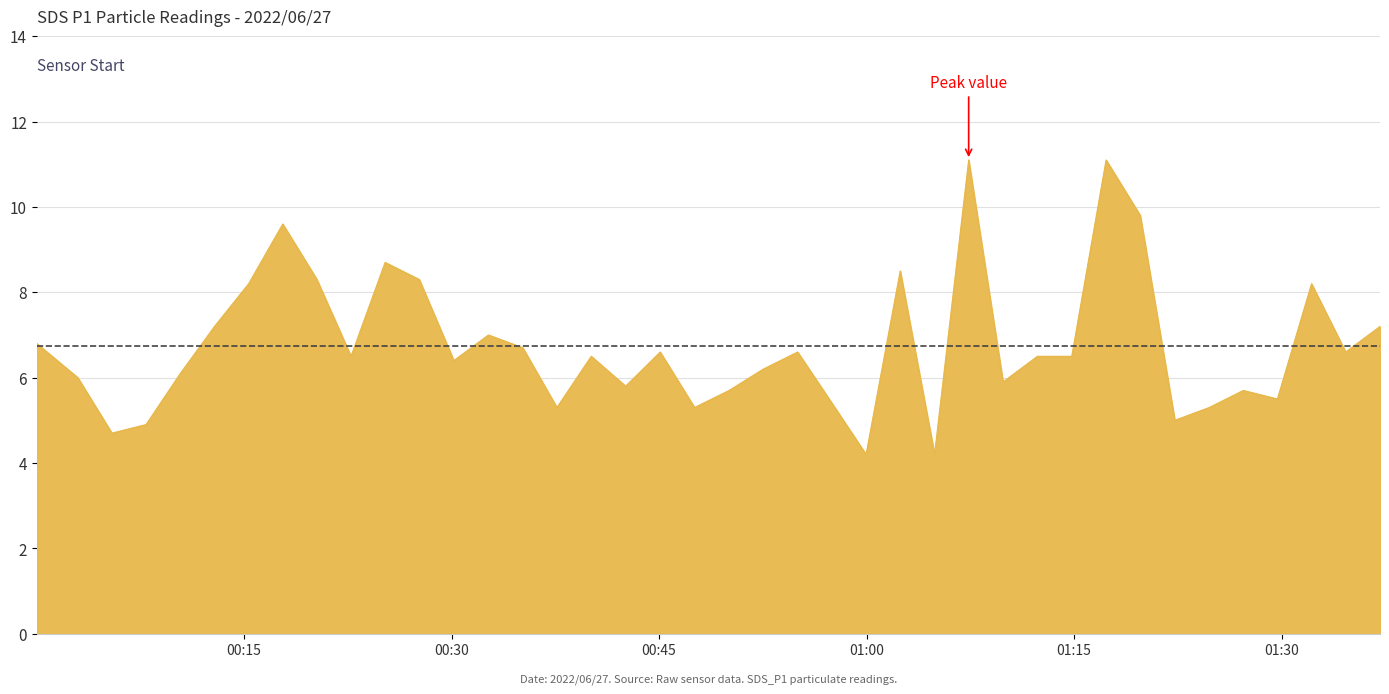

Reading left to right, what are all the values shown in this chart?

6.8	6.0	4.7	4.9	6.1	7.2	8.2	9.6	8.3	6.5	8.7	8.3	6.4	7.0	6.7	5.3	6.5	5.8	6.6	5.3	5.7	6.2	6.6	5.4	4.2	8.5	4.2	11.1	5.9	6.5	6.5	11.1	9.8	5.0	5.3	5.7	5.5	8.2	6.6	7.2